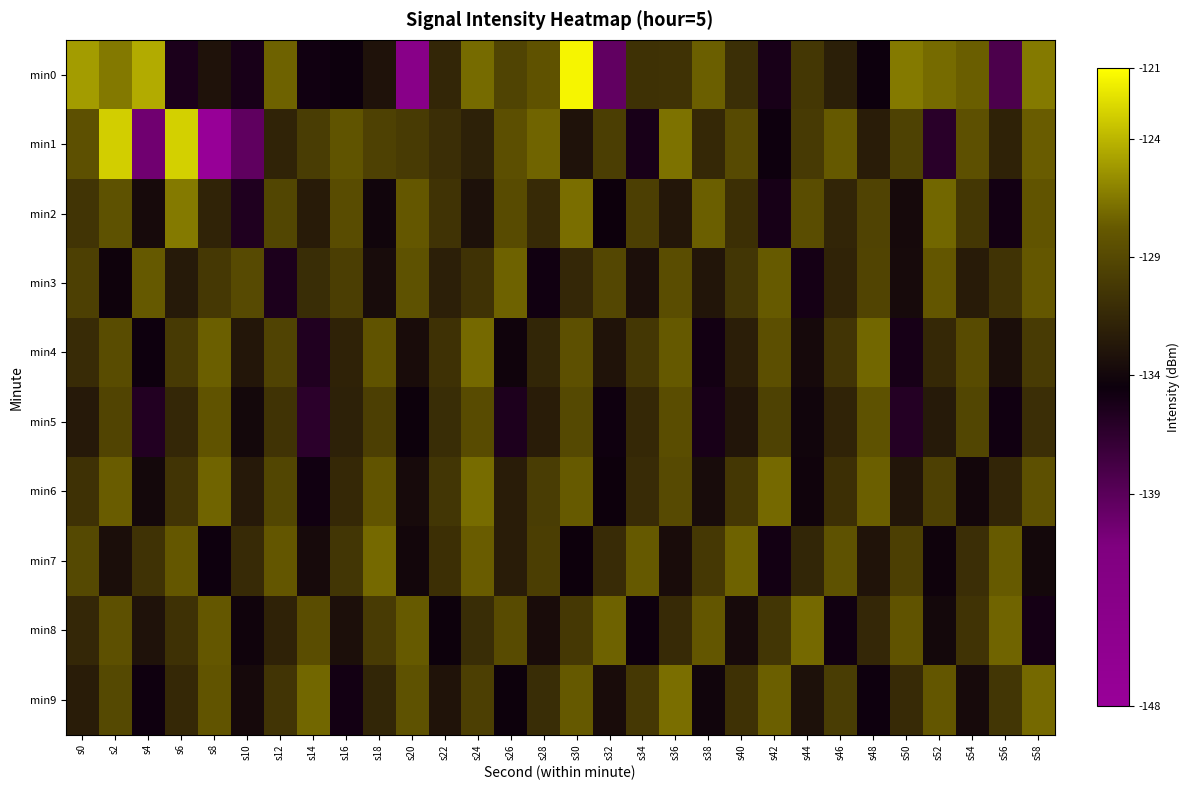

Which series has the largest range (max minus min)?

min1